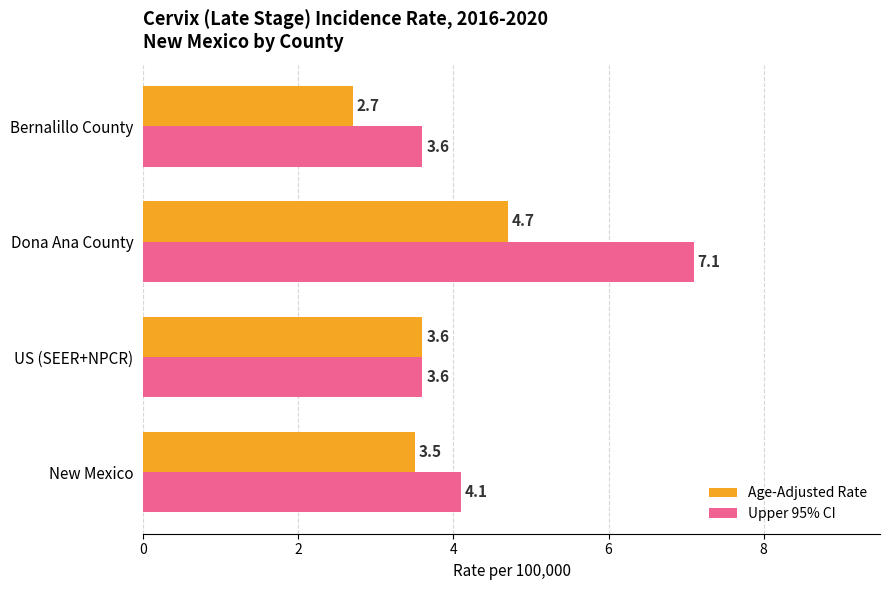

Is it true that Age-Adjusted Rate equals 2.7 at Bernalillo County?

True